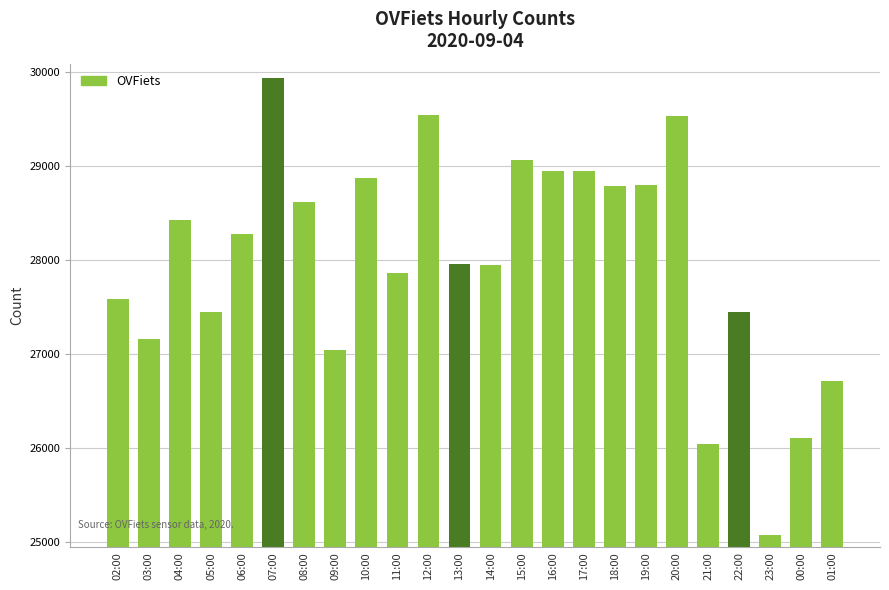

The chart shows a value of 40806 at 06:00. True or false?

False